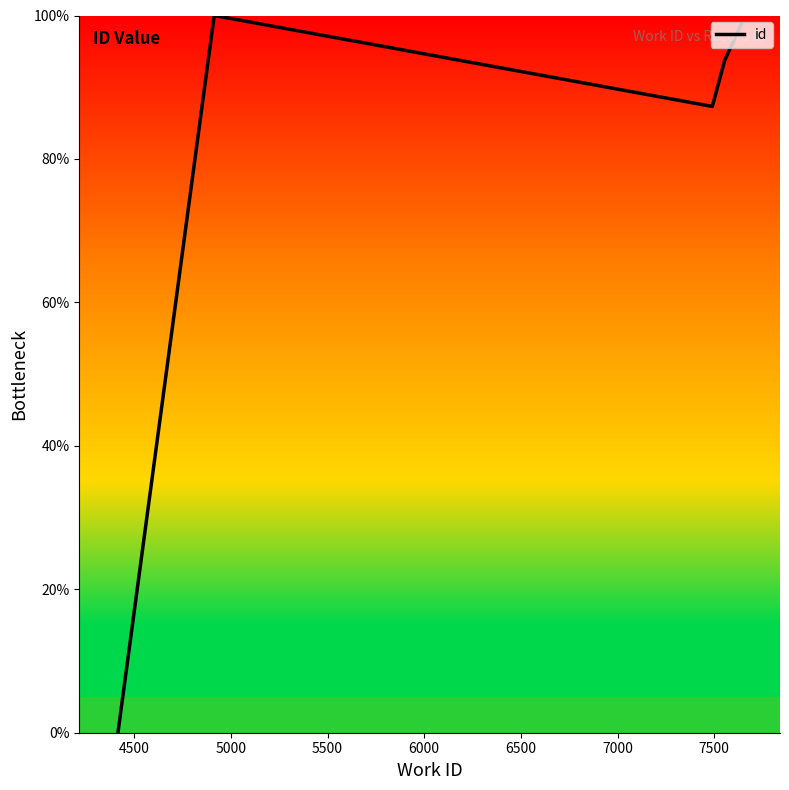

True or false: there are more than 1 points higher than both neighbors.

False